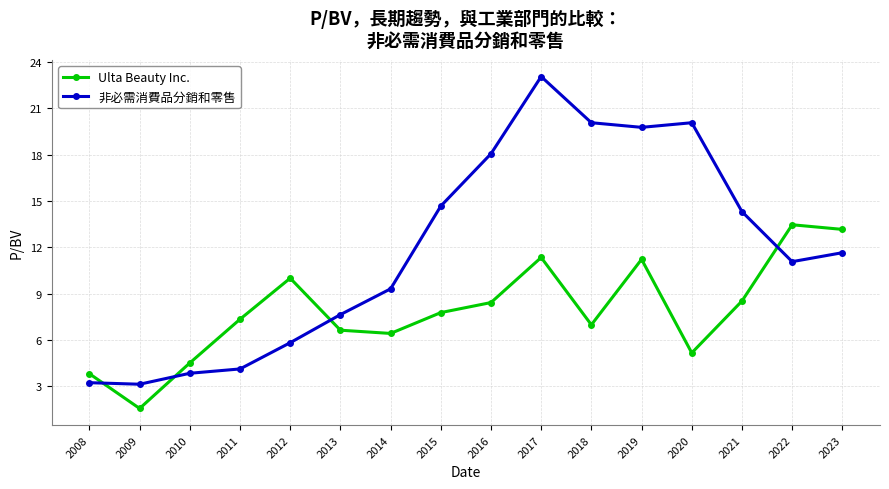

At how many categories does at least one series exceed 9?

11